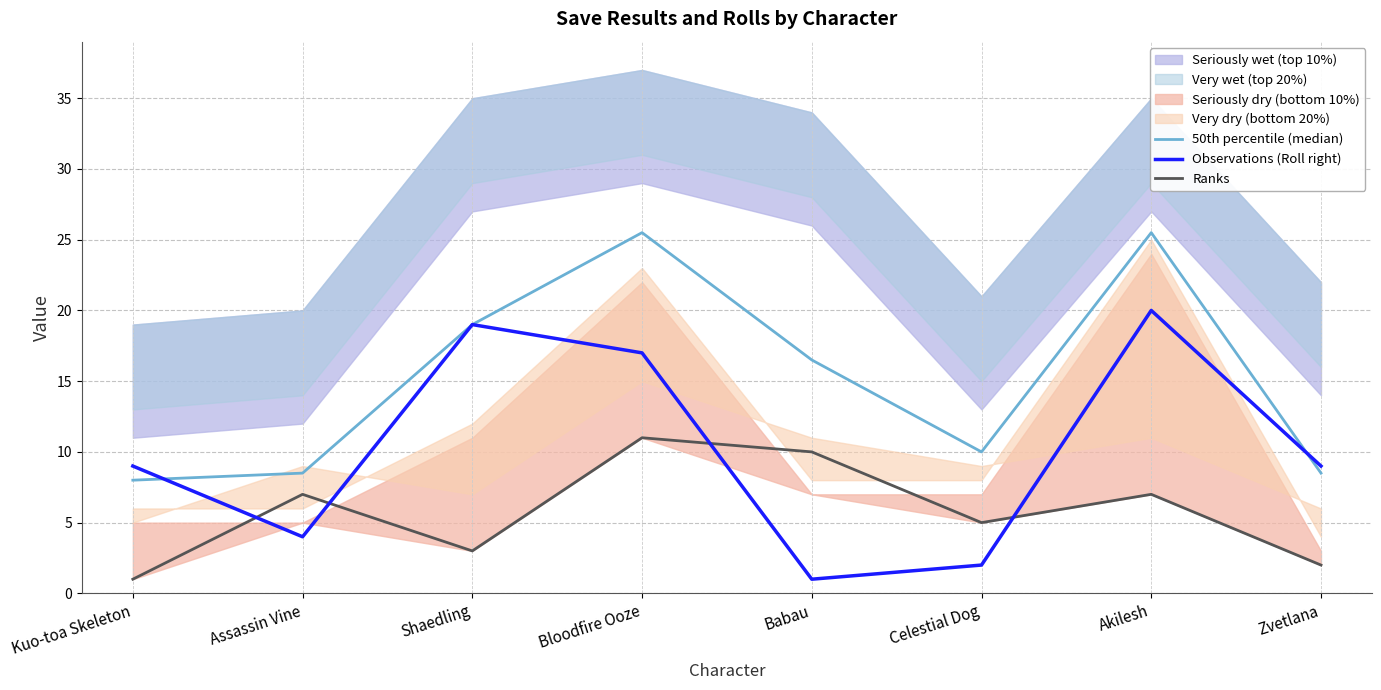

Is it true that Ranks equals 7.0 at Akilesh?

True